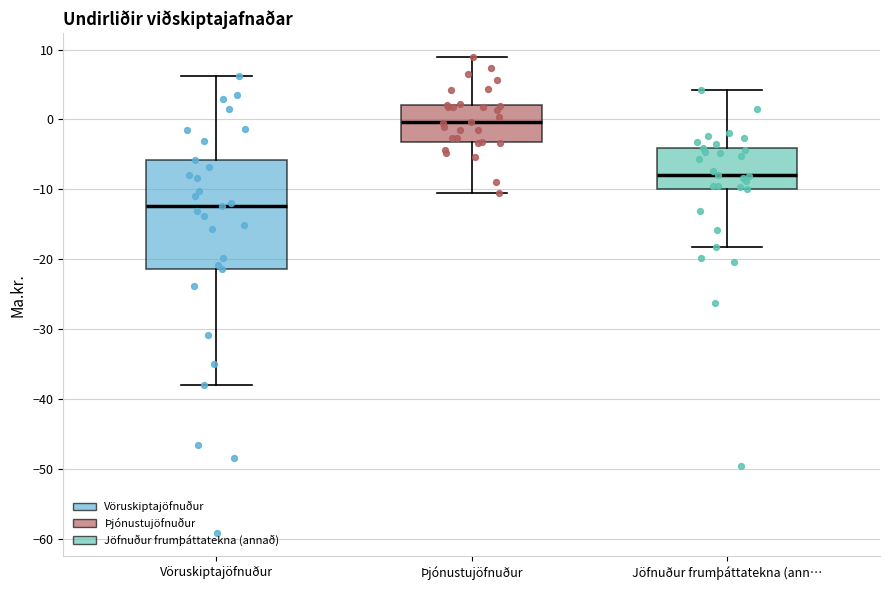

Where is the upper edge of the box for Jöfnuður frumþáttatekna (ann… on the y-axis? The values are not printed on the chart, so give them approximately, as read against the axis.

-4